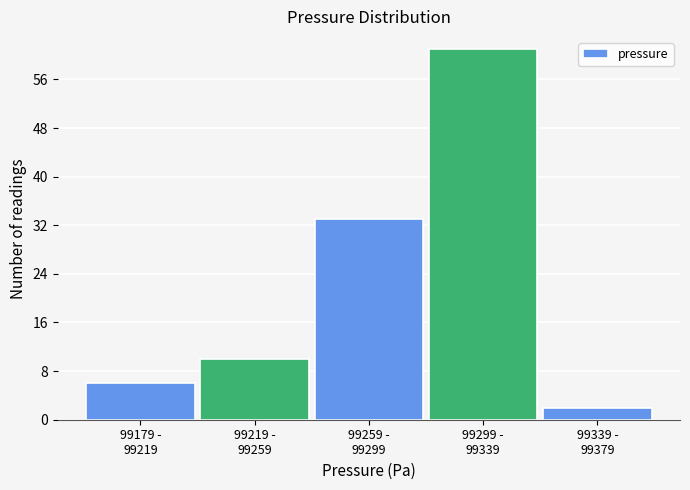

Reading left to right, list all the values displayed in this chart.

6	10	33	61	2